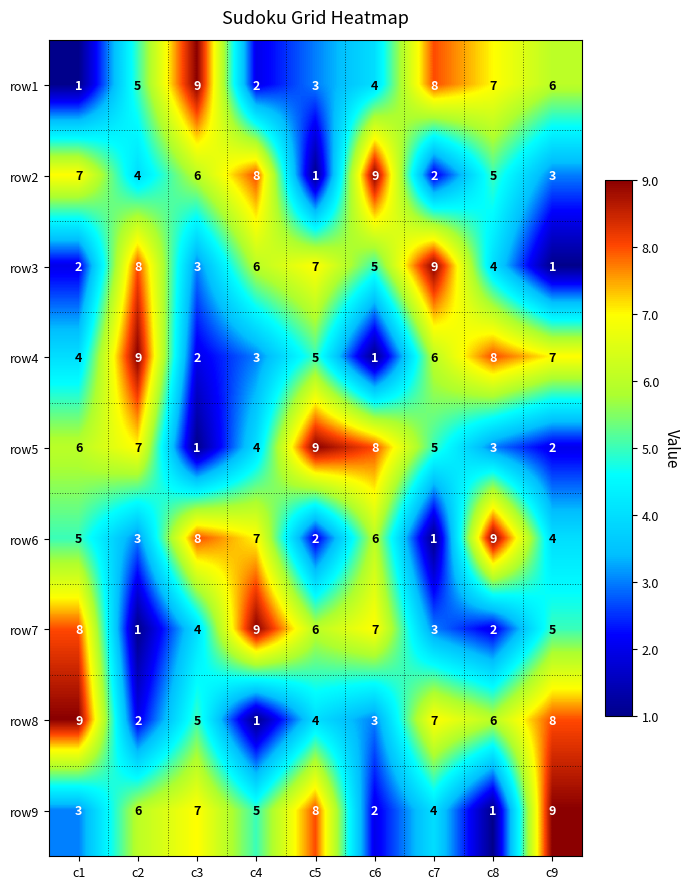

What is the difference between the maximum and second lowest values in the row7 series?

7